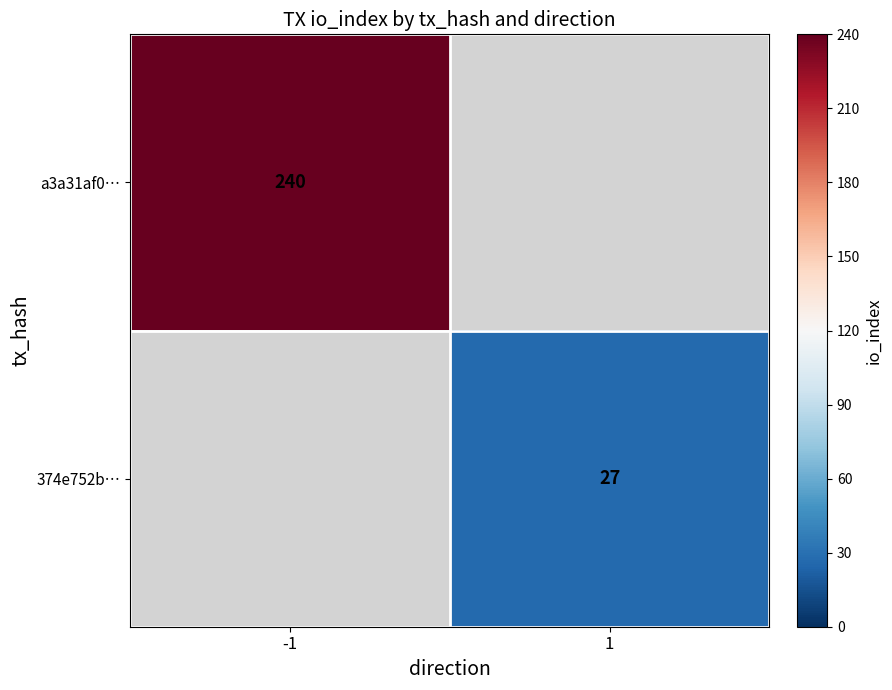

What is the maximum value shown in the chart?

240.0